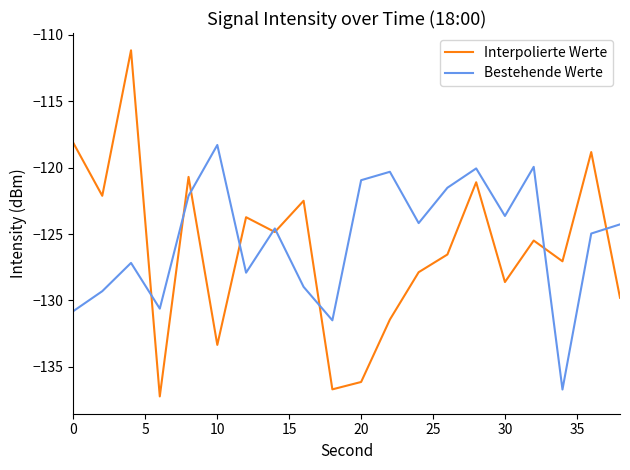

List the series in order of their peak value, lowest first.

Bestehende Werte, Interpolierte Werte